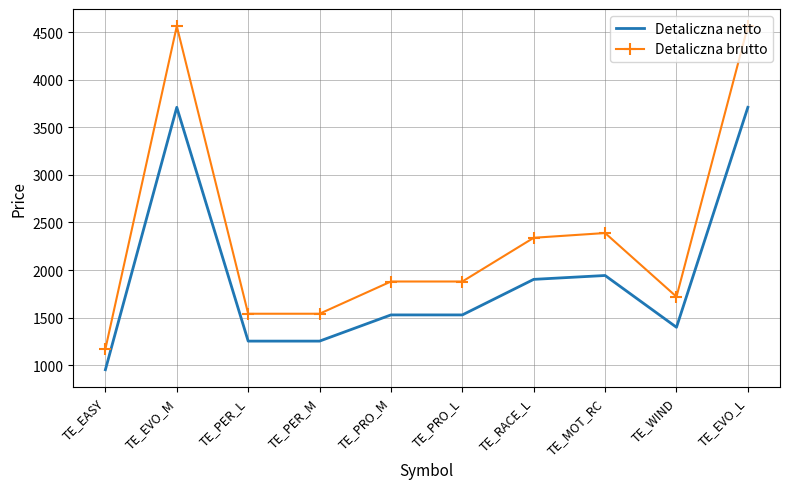

What is the sum of all Detaliczna brutto values?

23585.0